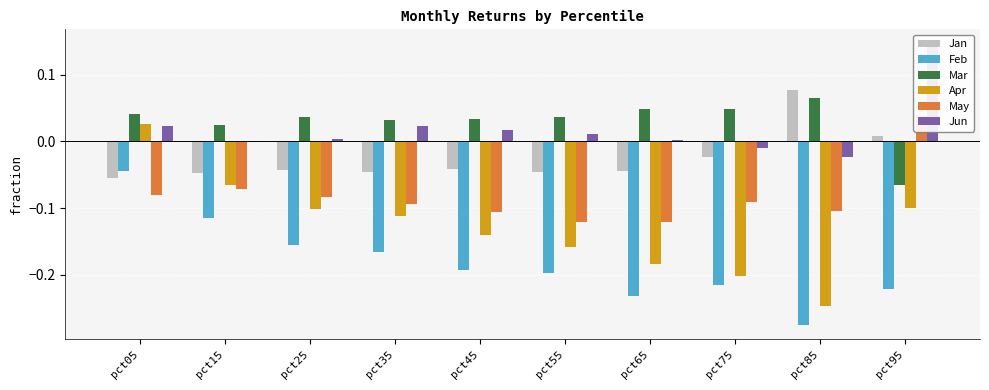

Which series has the largest range (max minus min)?

Apr